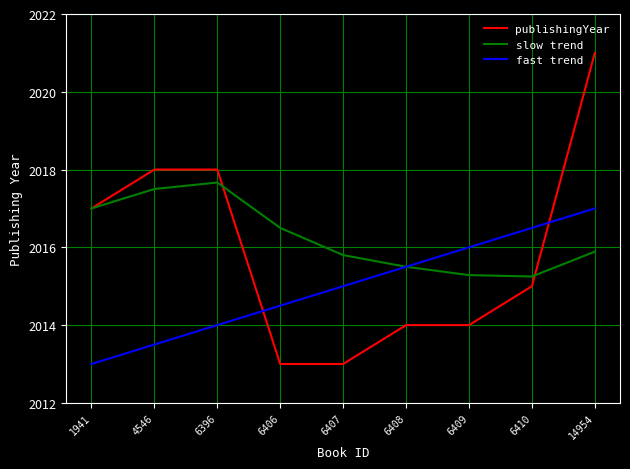

What is the difference between the maximum and minimum values in the fast trend series?

4.0